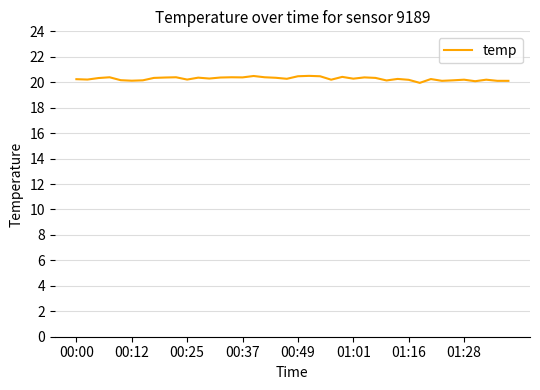

How many lines are shown in the chart?

1